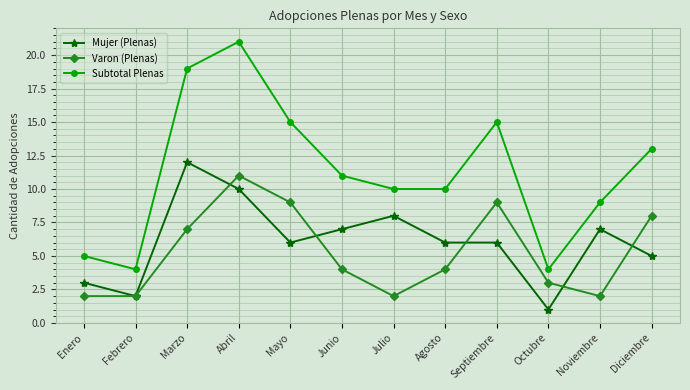

Which category has the highest value across all series?

Abril